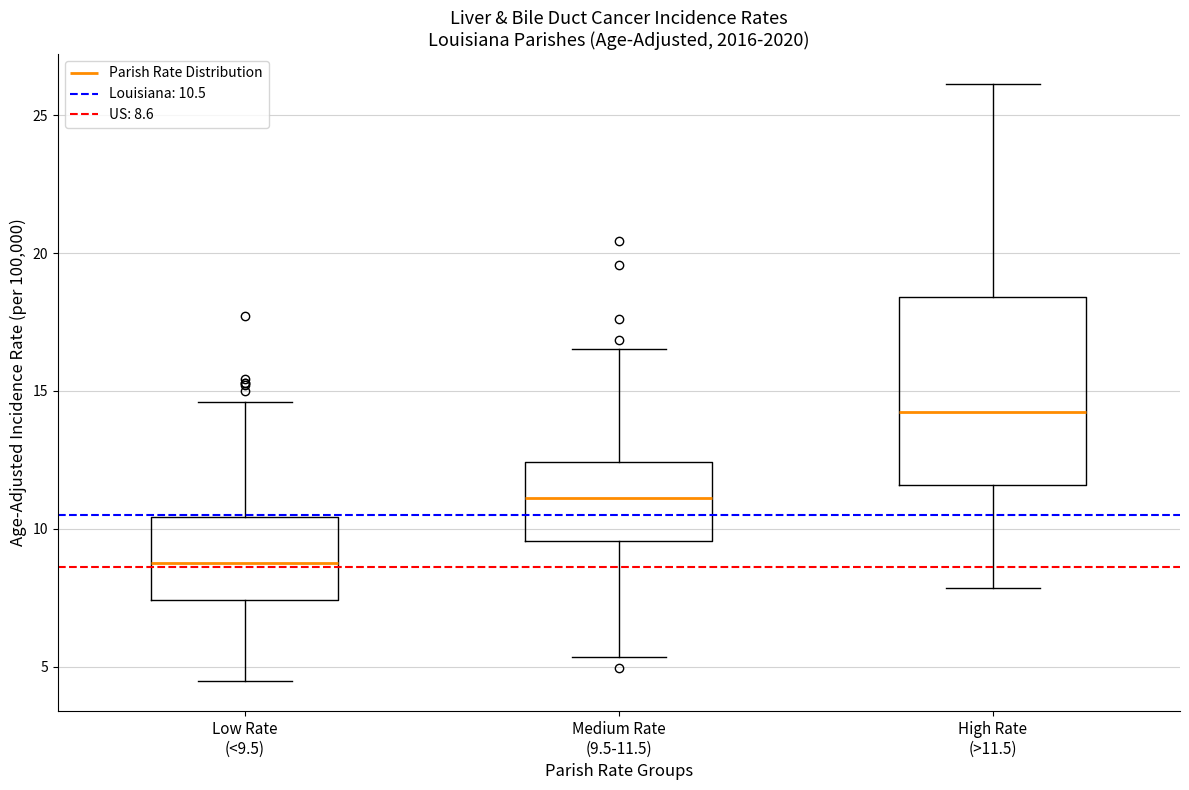

Reading left to right, read every box against the y-axis: the position of its median line, the range the box covers, and the ends of its whiskers. The values are not printed on the chart, so give them approximately, as read against the axis.

Low Rate (<9.5): median 9.0, box 7.5 to 10.5, whiskers 4.5 to 14.5
Medium Rate (9.5-11.5): median 11.0, box 9.5 to 12.5, whiskers 5.5 to 16.5
High Rate (>11.5): median 14.0, box 11.5 to 18.5, whiskers 8.0 to 26.0